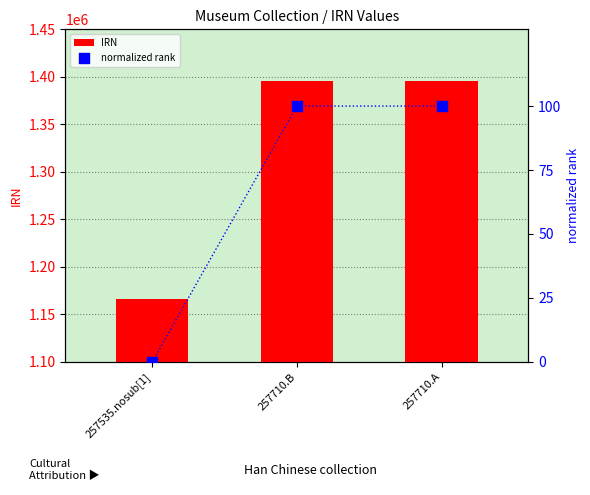

Is the value of IRN at 257710.A greater than the value of normalized rank at 257710.B?

Yes